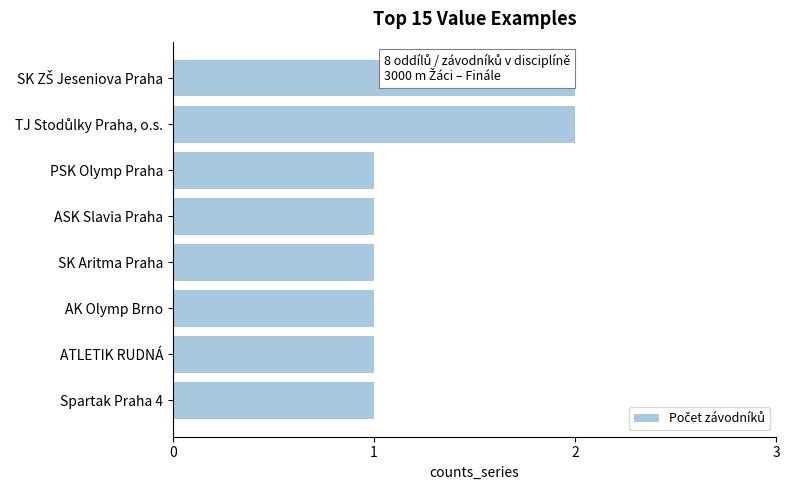

Rank the categories by value from lowest to highest.

PSK Olymp Praha, ASK Slavia Praha, SK Aritma Praha, AK Olymp Brno, ATLETIK RUDNÁ, Spartak Praha 4, SK ZŠ Jeseniova Praha, TJ Stodůlky Praha, o.s.